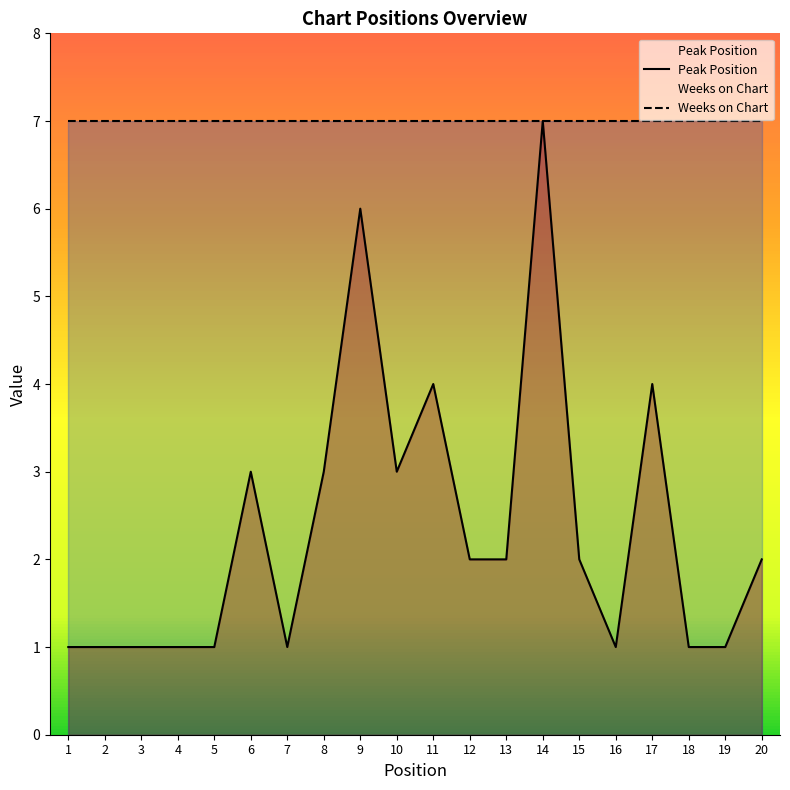

Where is the first local maximum?

6